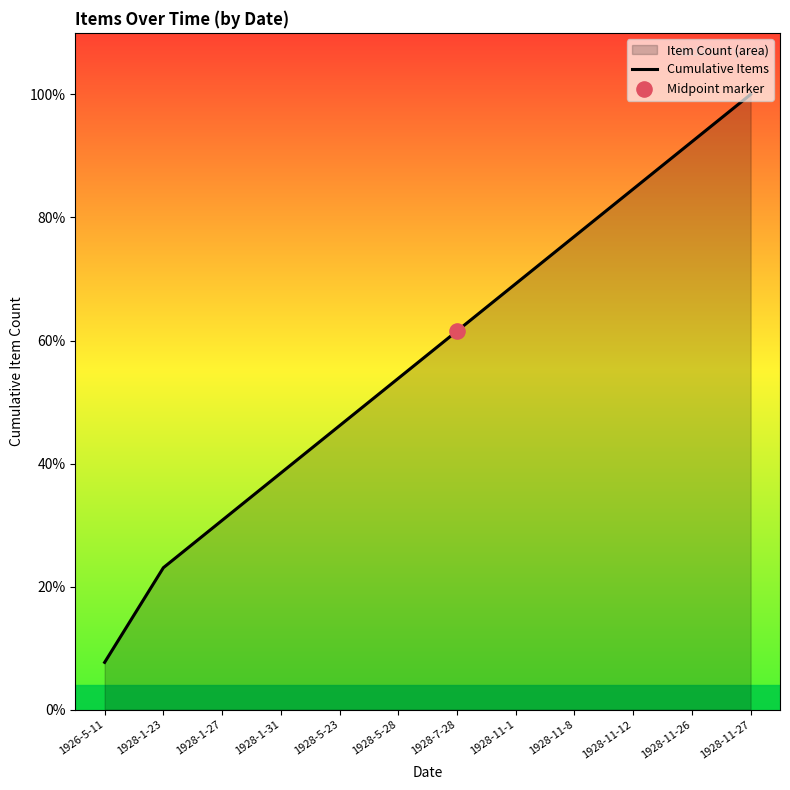

What is the change in value from 1928-5-28 to 1928-11-27?

+6